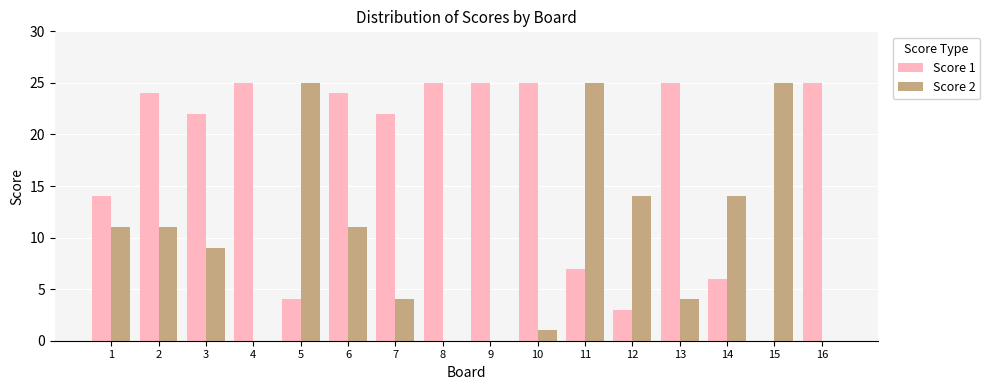

Reading left to right, extract all data points from this chart.

Score 1: 1=14	2=24	3=22	4=25	5=4	6=24	7=22	8=25	9=25	10=25	11=7	12=3	13=25	14=6	15=0	16=25
Score 2: 1=11	2=11	3=9	4=0	5=25	6=11	7=4	8=0	9=0	10=1	11=25	12=14	13=4	14=14	15=25	16=0